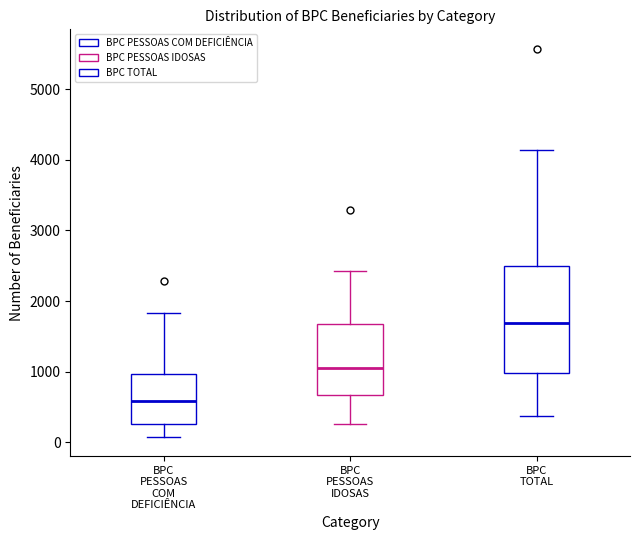

Reading left to right, transcribe this box plot: for each box, give where its median line is, the range the box spans, and where its two whiskers end, as read against the y-axis. The values are not printed on the chart, so give them approximately, as read against the axis.

BPC PESSOAS COM DEFICIÊNCIA: median 600, box 300 to 1000, whiskers 100 to 1800
BPC PESSOAS IDOSAS: median 1100, box 700 to 1700, whiskers 300 to 2400
BPC TOTAL: median 1700, box 1000 to 2500, whiskers 400 to 4100